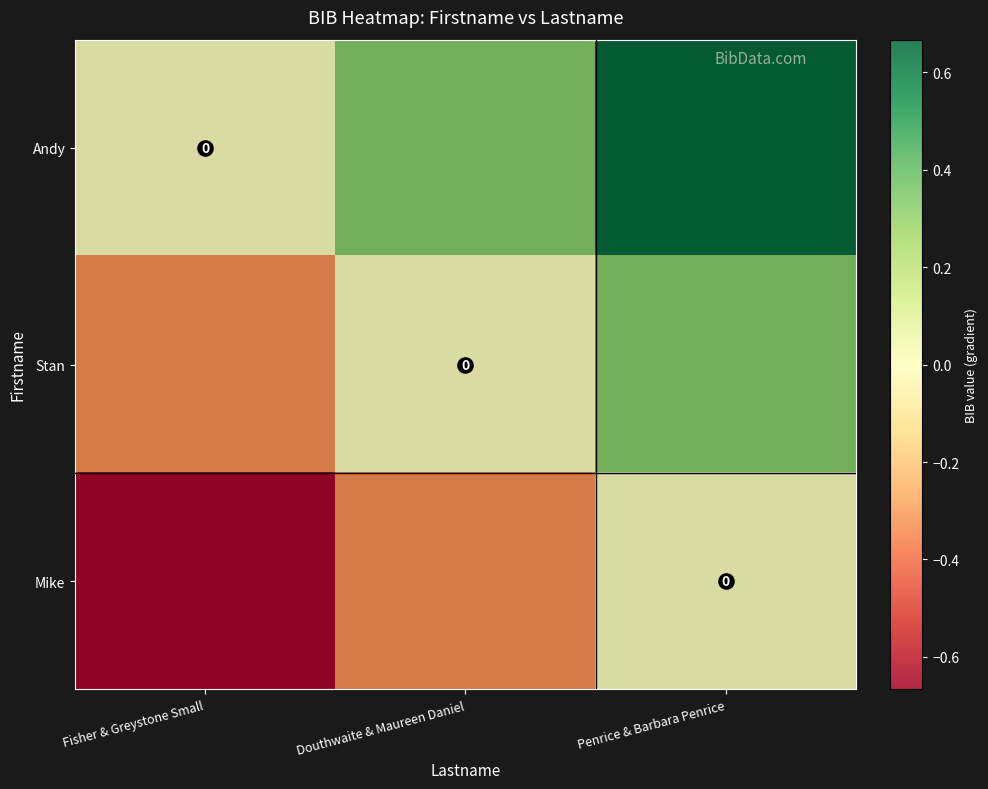

List the series in order of their overall mean, lowest first.

Mike, Stan, Andy